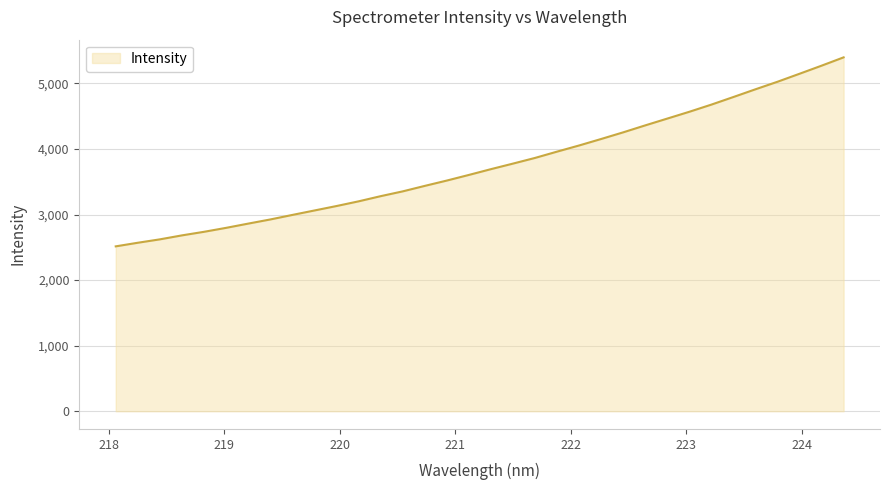

Does the chart display data point markers on the line(s)?

No